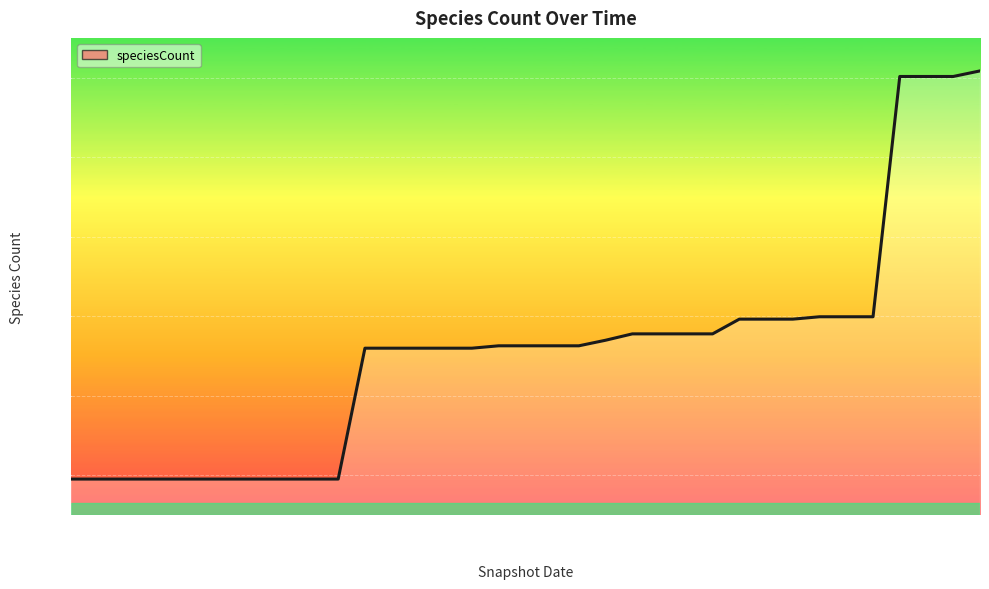

Reading right to left, list all the values displayed in this chart.

5617	5603	5603	5603	4999	4999	4999	4993	4993	4993	4956	4956	4956	4956	4940	4926	4926	4926	4926	4920	4920	4920	4920	4920	4591	4591	4591	4591	4591	4591	4591	4591	4591	4591	4591